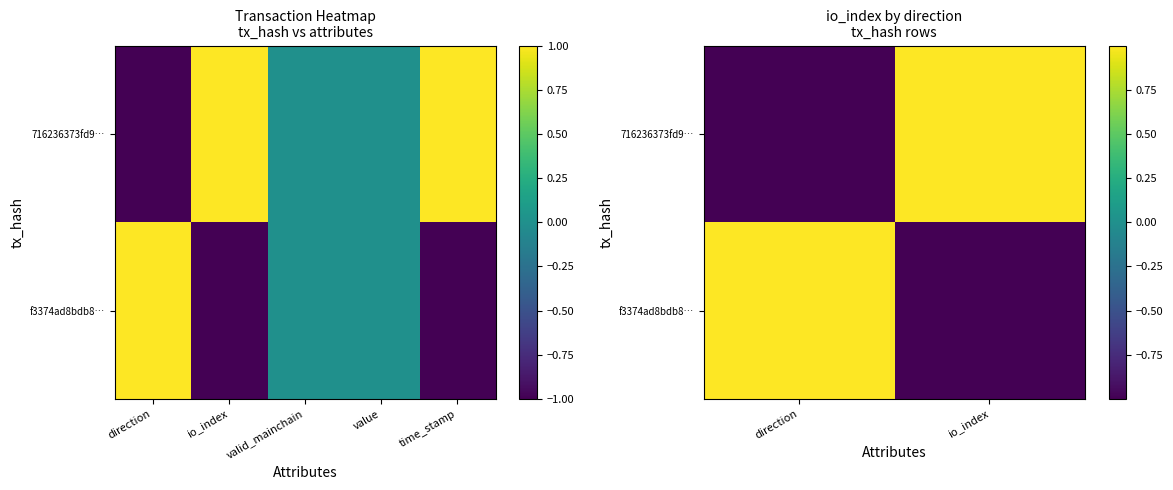

At which category is the sum across all series the highest?

direction